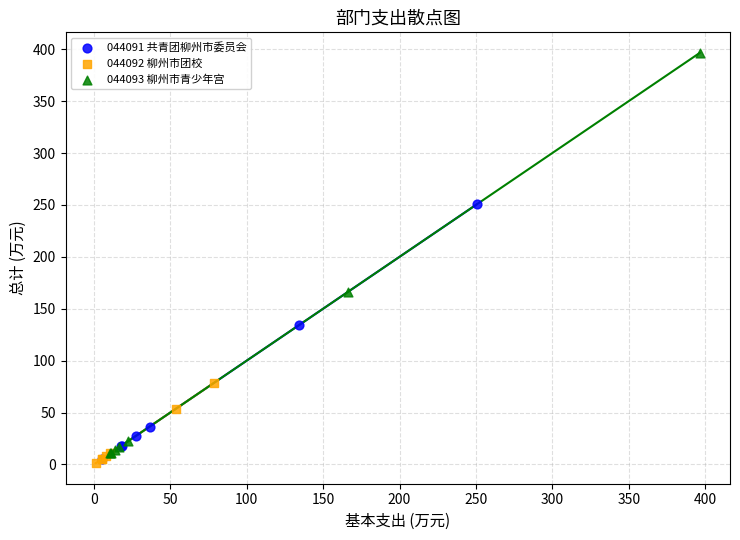

Which series reaches the maximum Y coordinate?

044093 柳州市青少年宫